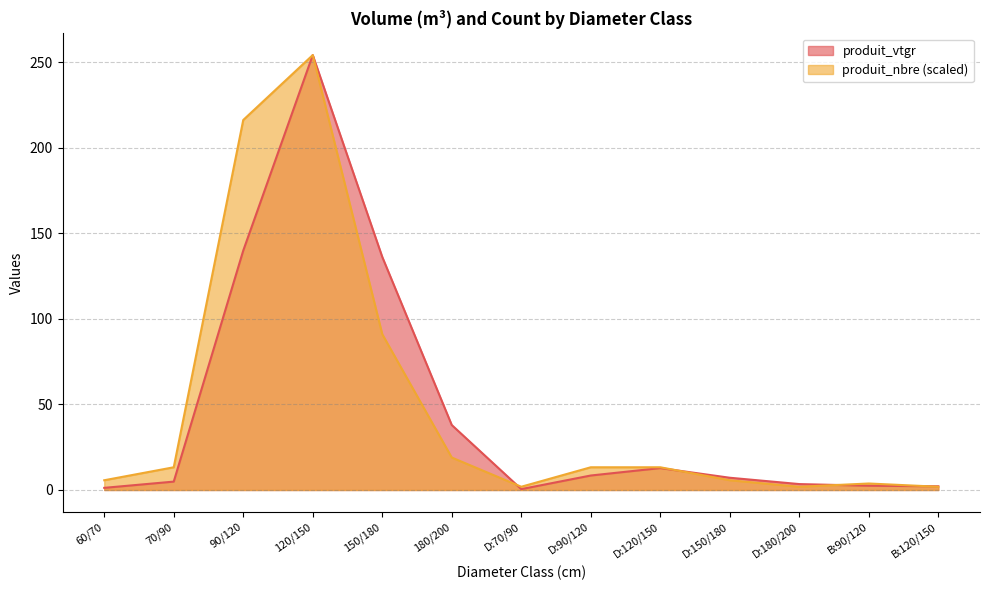

What is the difference between the highest and lowest values at 180/200?

19.0